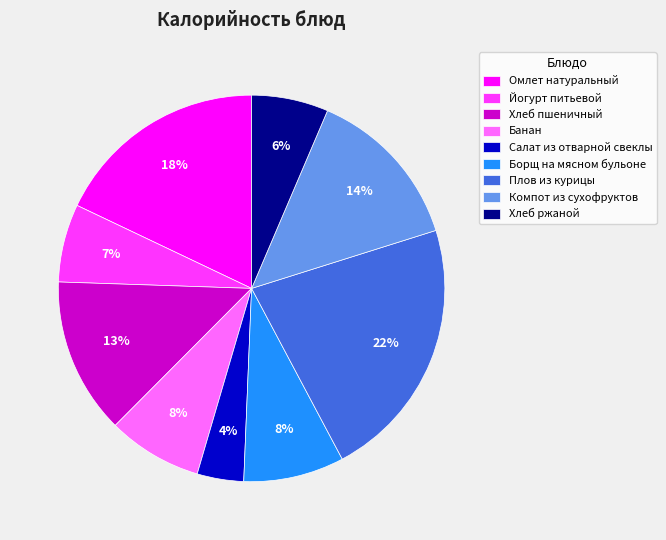

Which slice is the largest?

Плов из курицы